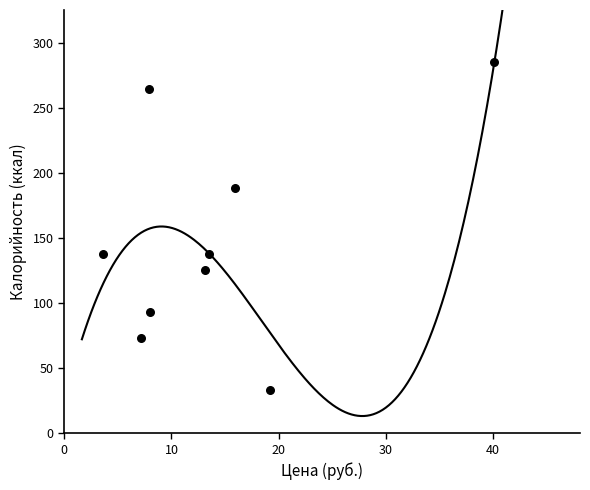

What is the average Y value?

148.7